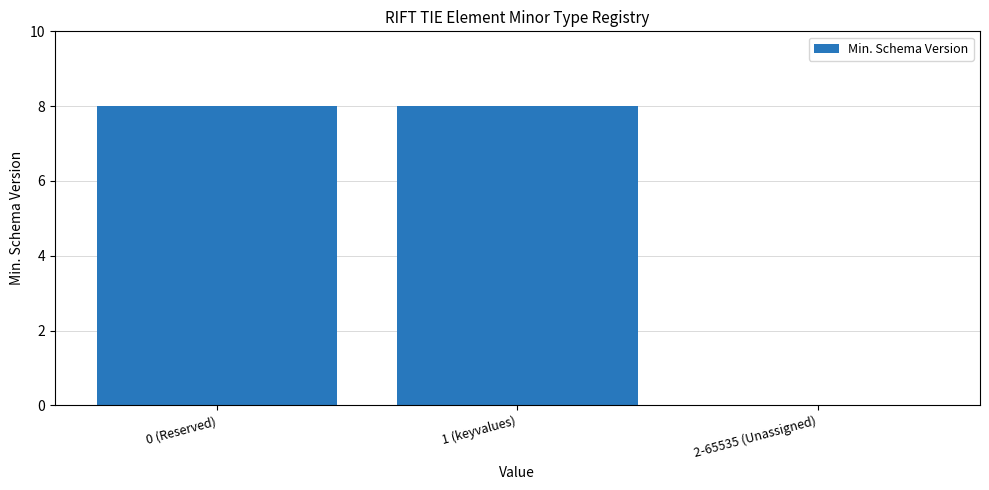

What is the sum of all values?

16